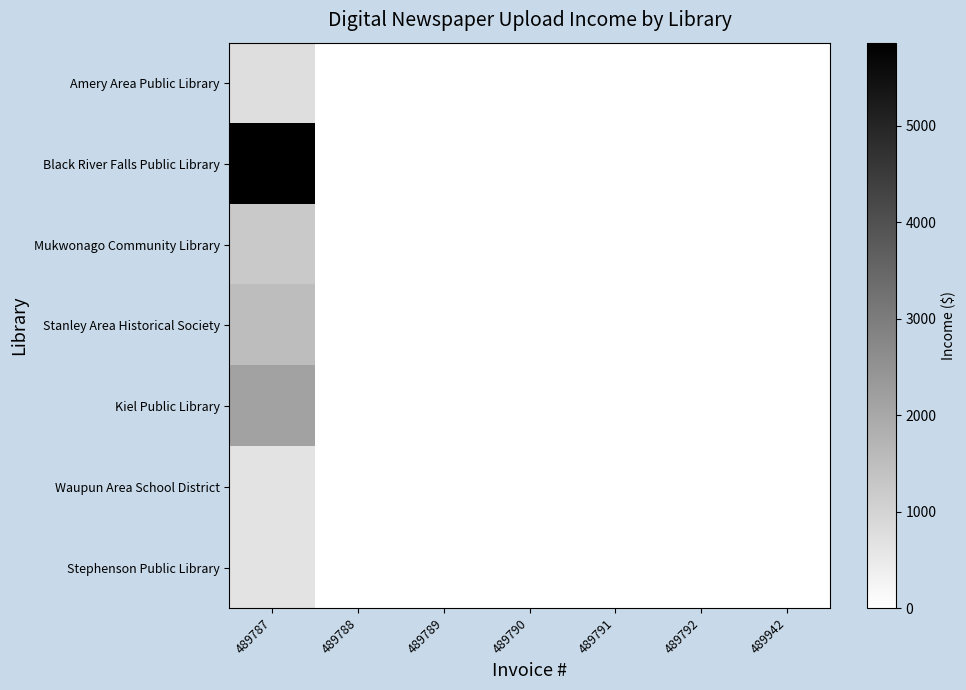

Reading left to right, what are all the values shown in this chart?

Amery Area Public Library: 489787=767.3	489788=0.0	489789=0.0	489790=0.0	489791=0.0	489792=0.0	489942=0.0
Black River Falls Public Library: 489787=5863.4	489788=0.0	489789=0.0	489790=0.0	489791=0.0	489792=0.0	489942=0.0
Mukwonago Community Library: 489787=1240.0	489788=0.0	489789=0.0	489790=0.0	489791=0.0	489792=0.0	489942=0.0
Stanley Area Historical Society: 489787=1526.8	489788=0.0	489789=0.0	489790=0.0	489791=0.0	489792=0.0	489942=0.0
Kiel Public Library: 489787=2144.3	489788=0.0	489789=0.0	489790=0.0	489791=0.0	489792=0.0	489942=0.0
Waupun Area School District: 489787=650.9	489788=0.0	489789=0.0	489790=0.0	489791=0.0	489792=0.0	489942=0.0
Stephenson Public Library: 489787=660.0	489788=0.0	489789=0.0	489790=0.0	489791=0.0	489792=0.0	489942=0.0